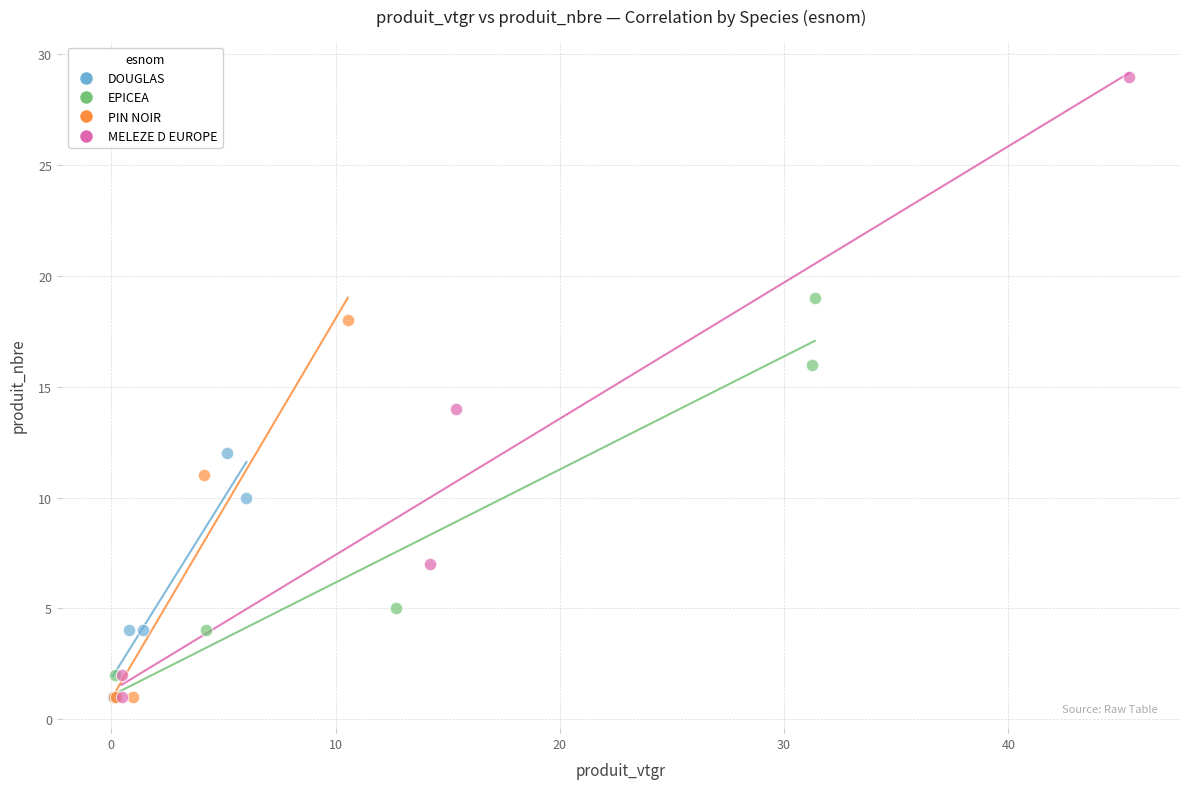

Which series has the largest Y range (max minus min)?

MELEZE D EUROPE